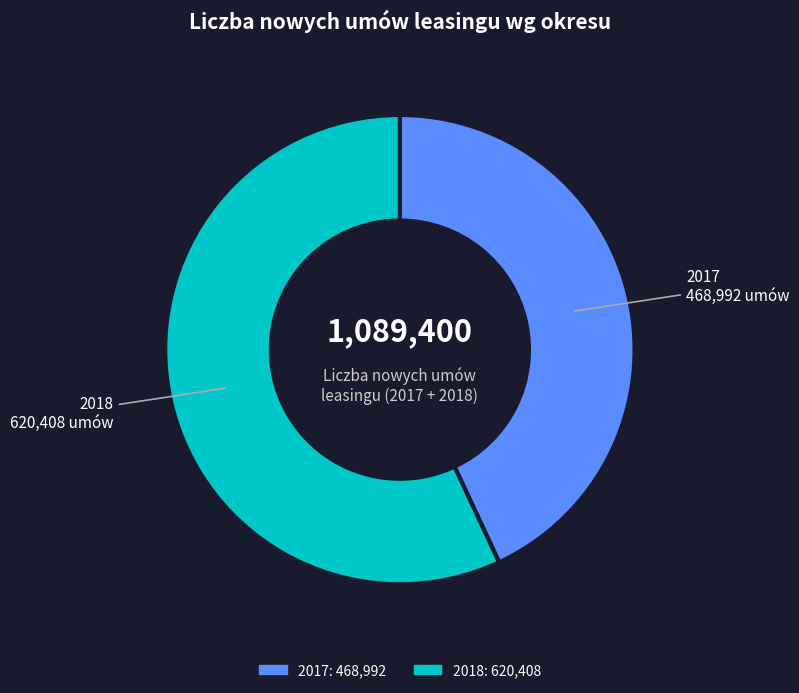

True or false: 2018 620,408 umów accounts for 57% of the total.

True